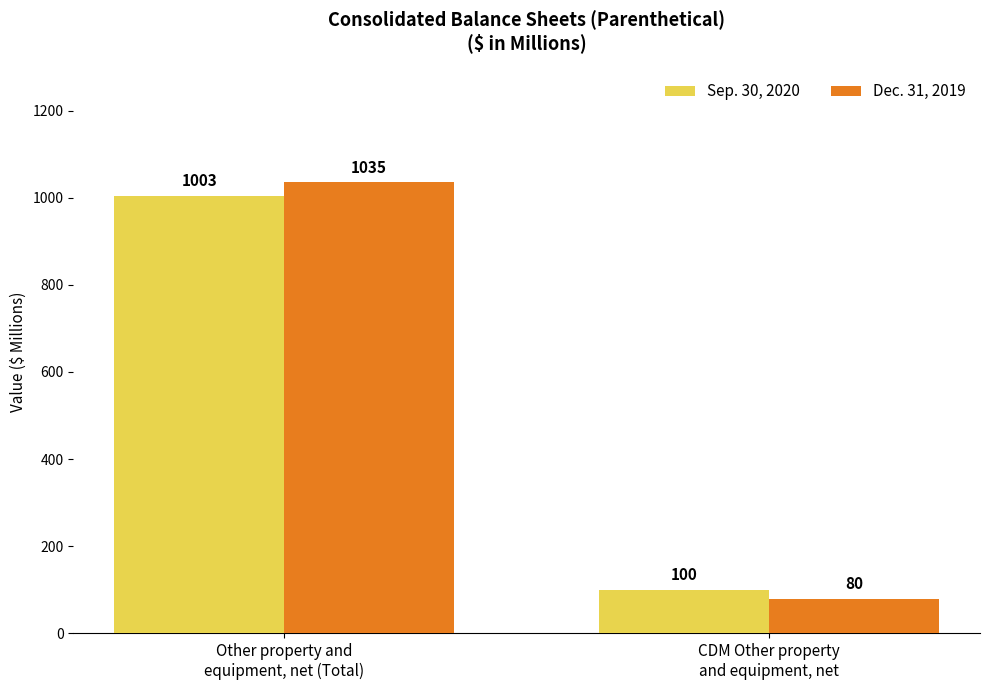

The value of Sep. 30, 2020 at CDM Other property
and equipment, net is 100. True or false?

True